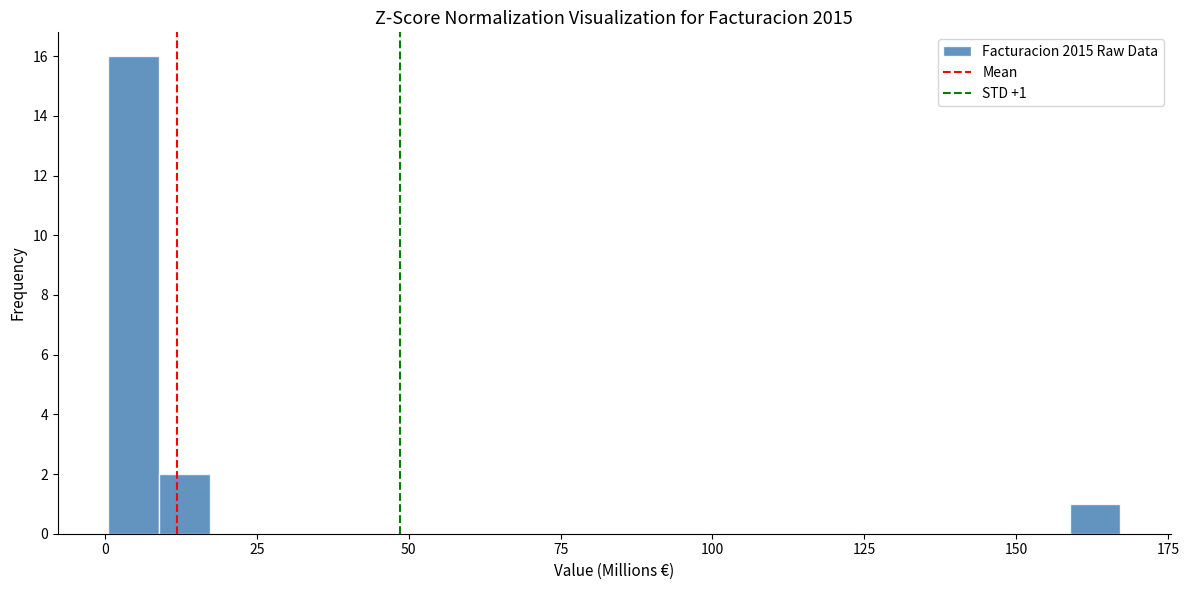

Read against the x-axis, roughly where is the centre of the tallest bar?

5